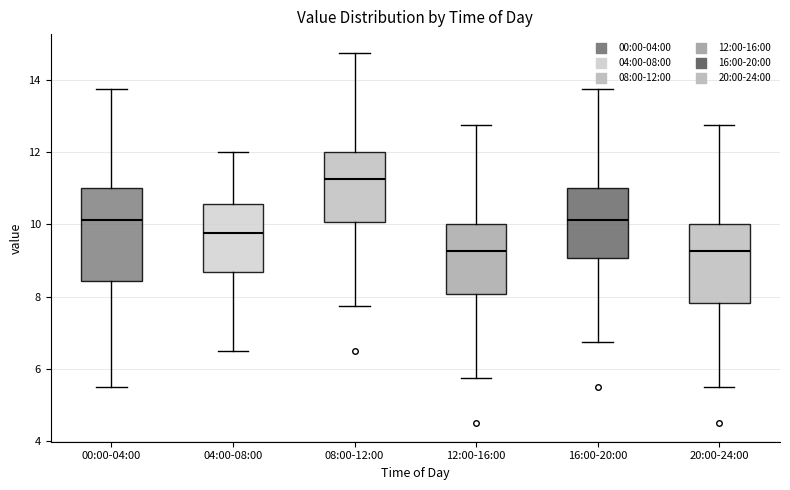

Reading left to right, transcribe this box plot: for each box, give where its median line is, the range the box spans, and where its two whiskers end, as read against the y-axis. The values are not printed on the chart, so give them approximately, as read against the axis.

00:00-04:00: median 10.2, box 8.4 to 11.0, whiskers 5.6 to 13.8
04:00-08:00: median 9.8, box 8.6 to 10.6, whiskers 6.6 to 12.0
08:00-12:00: median 11.2, box 10.0 to 12.0, whiskers 7.8 to 14.8
12:00-16:00: median 9.2, box 8.0 to 10.0, whiskers 5.8 to 12.8
16:00-20:00: median 10.2, box 9.0 to 11.0, whiskers 6.8 to 13.8
20:00-24:00: median 9.2, box 7.8 to 10.0, whiskers 5.6 to 12.8